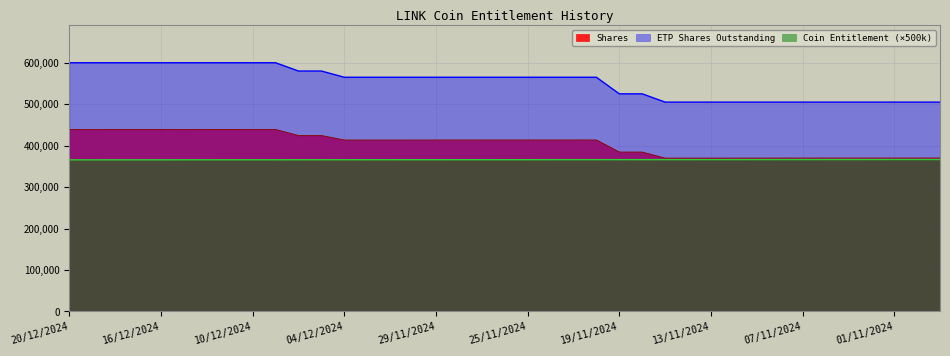

What is the highest value of the ETP Shares Outstanding series?

600000.0